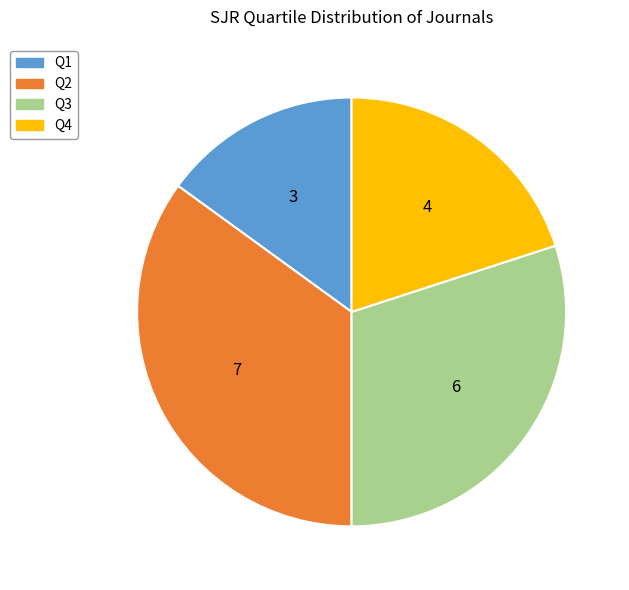

How many segments does this pie chart have?

4